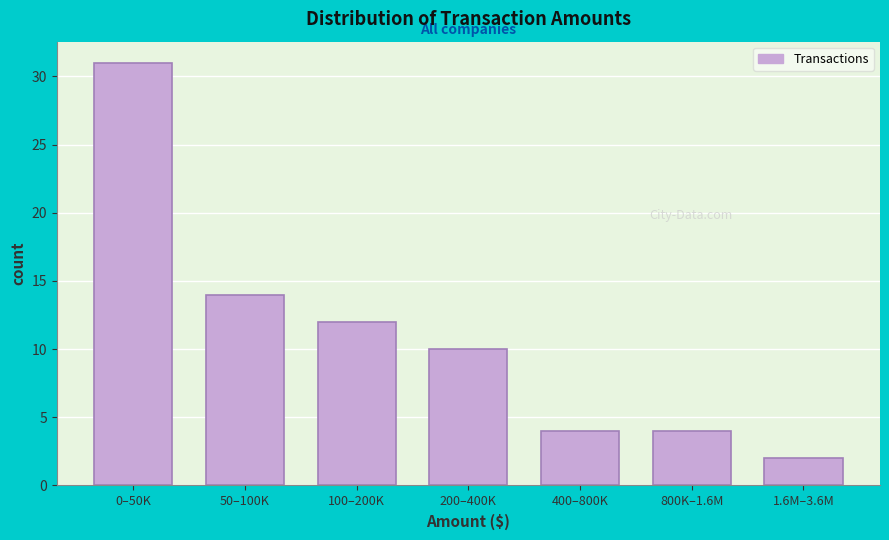

Reading left to right, extract all data points from this chart.

31	14	12	10	4	4	2